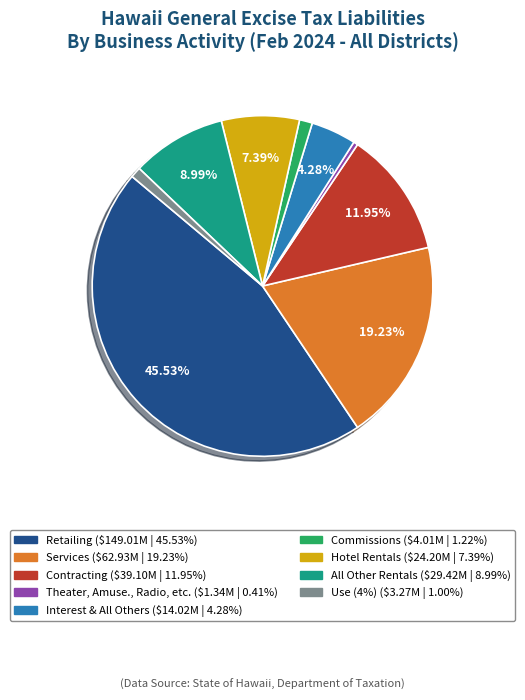

True or false: All Other Rentals accounts for 9% of the total.

True